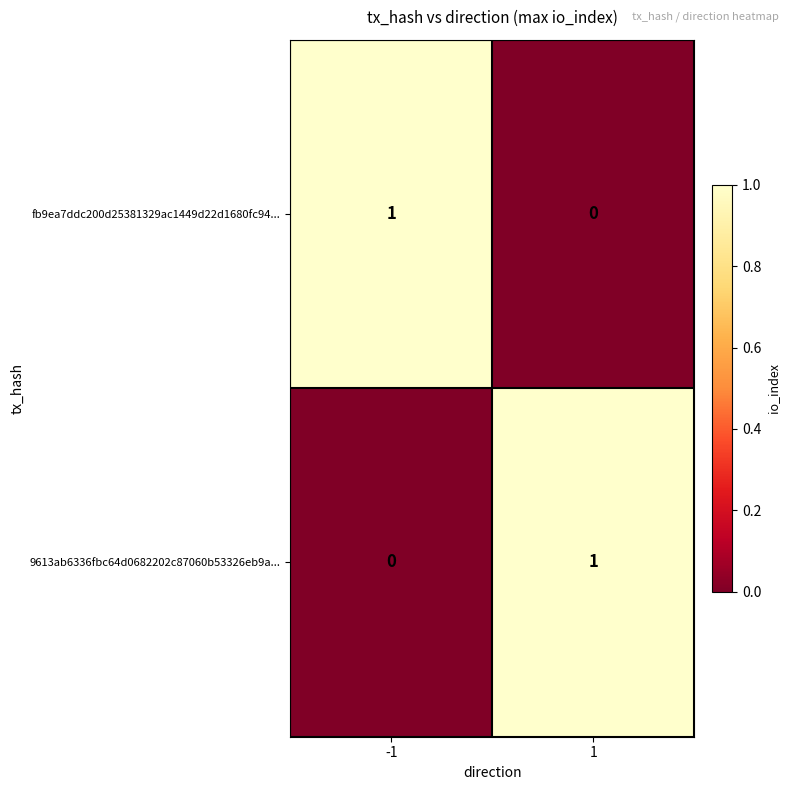

Rank the series at -1 from highest to lowest value.

fb9ea7ddc200d25381329ac1449d22d1680fc94..., 9613ab6336fbc64d0682202c87060b53326eb9a...